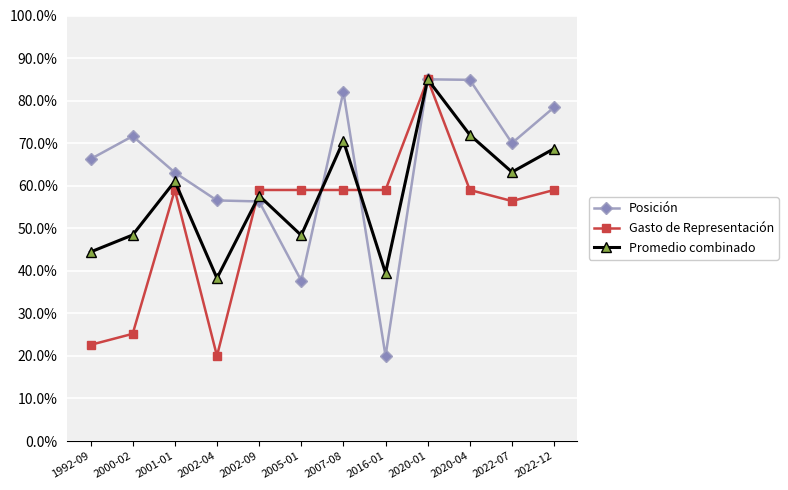

Which series has the largest total across all categories?

Posición